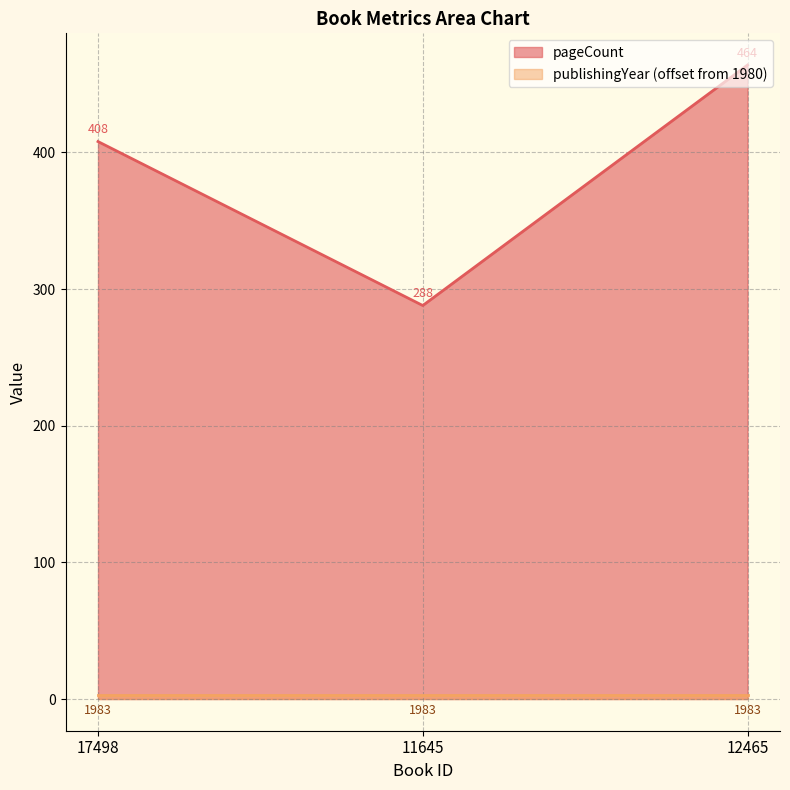

Which category has the highest value across all series?

12465